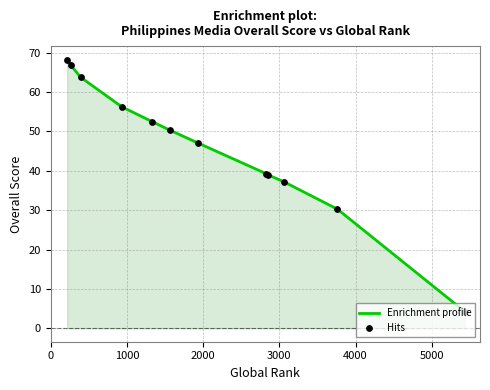

What is the difference between the maximum and minimum values?

64.0